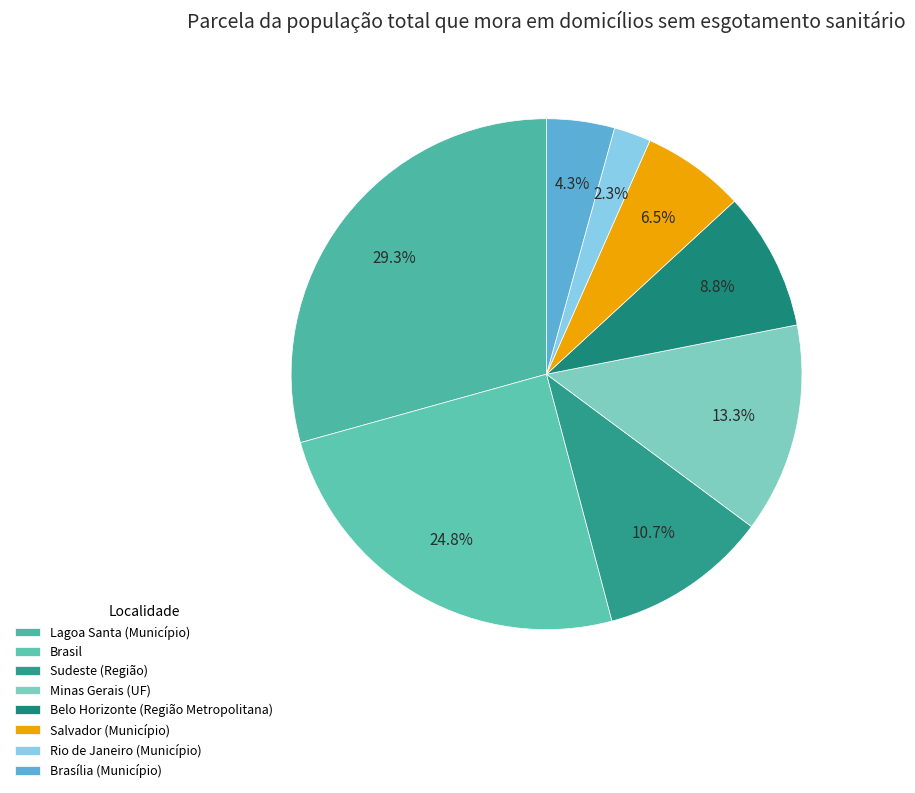

Which slice is the largest?

Lagoa Santa (Município)